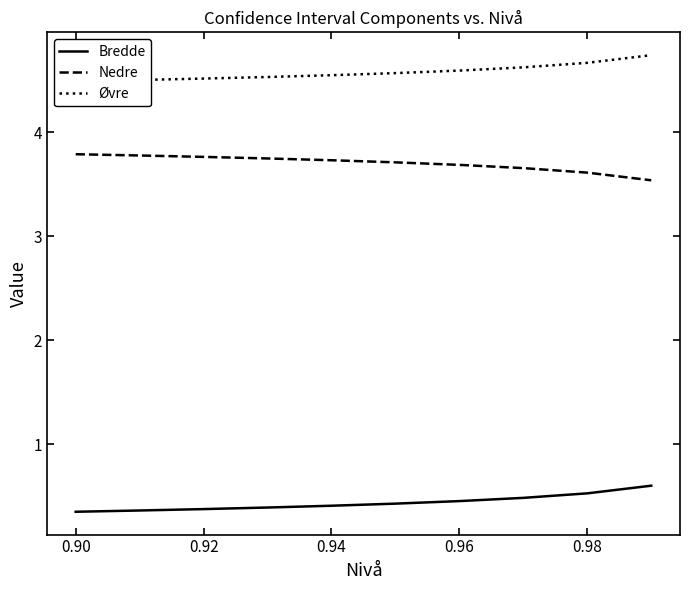

The value of Nedre at 0.92 is 3.8. True or false?

True